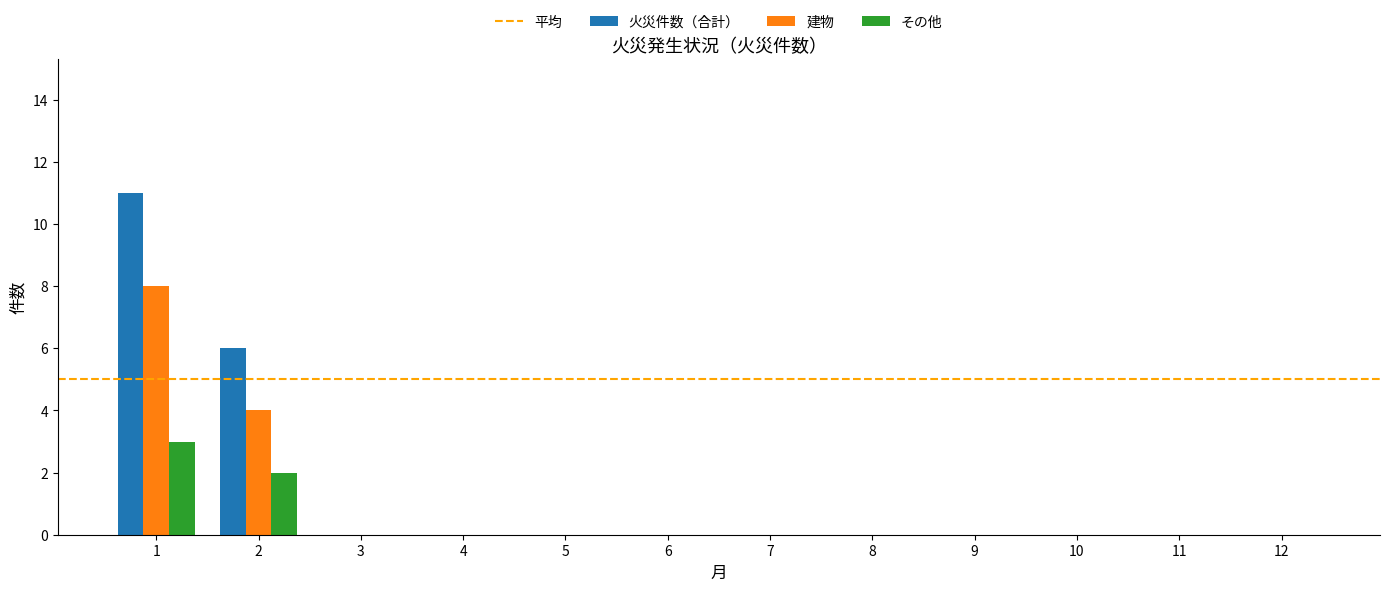

The その他 series shows 1 at 8. True or false?

False